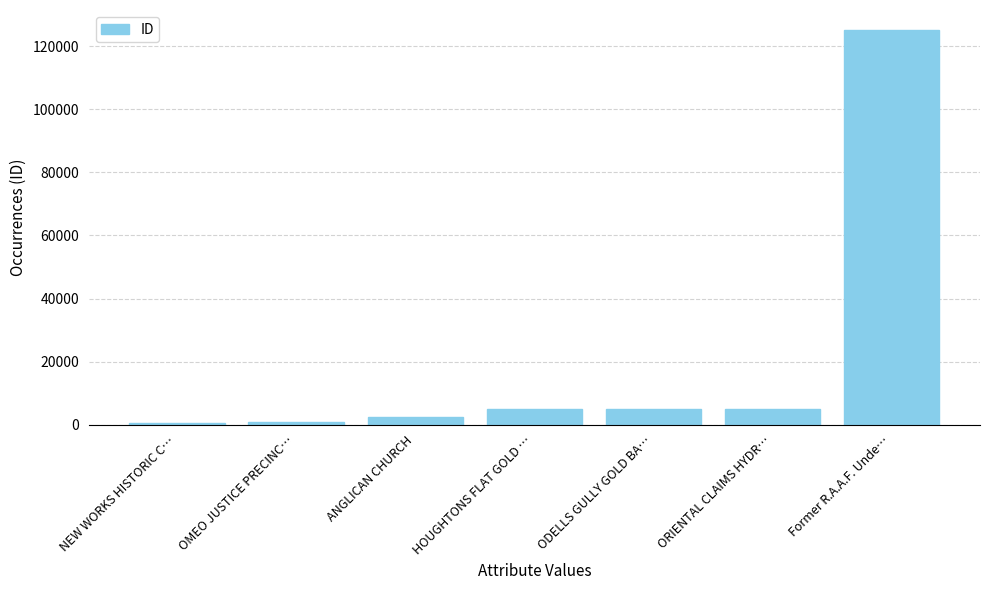

Which category has the highest value across all series?

Former R.A.A.F. Unde…